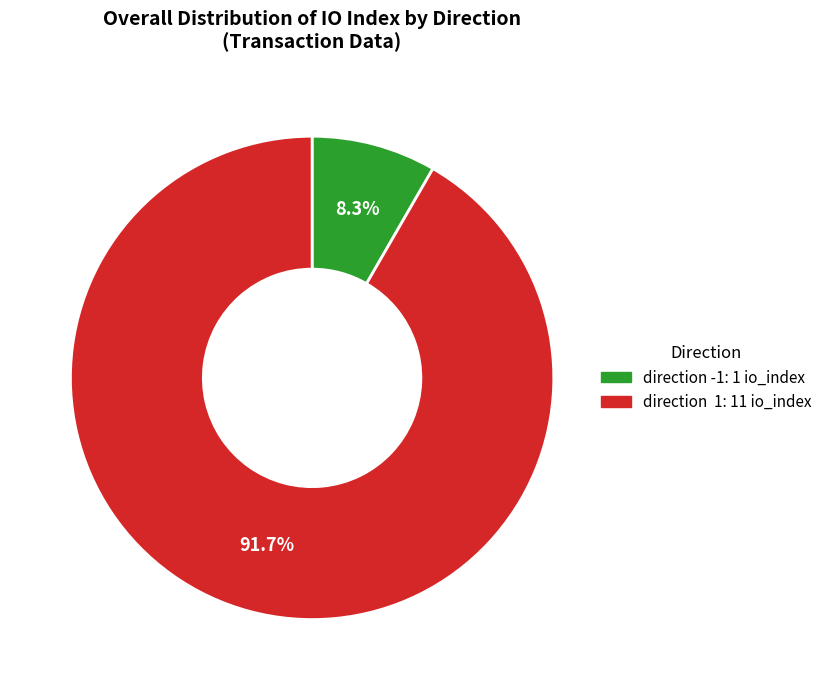

Is there a majority slice in this chart?

Yes